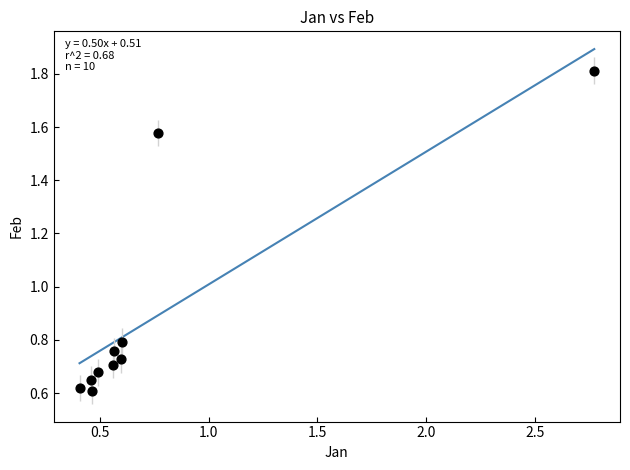

What is the average Y value?

0.9